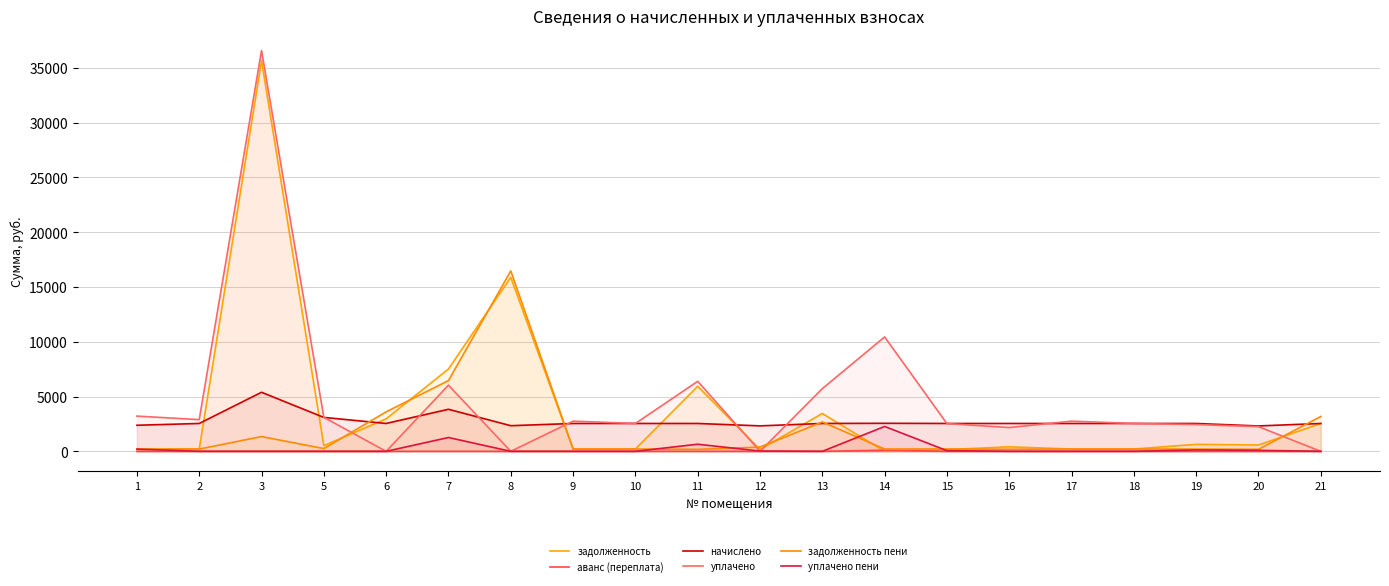

What is the difference between the highest and lowest values at 18?

2542.8